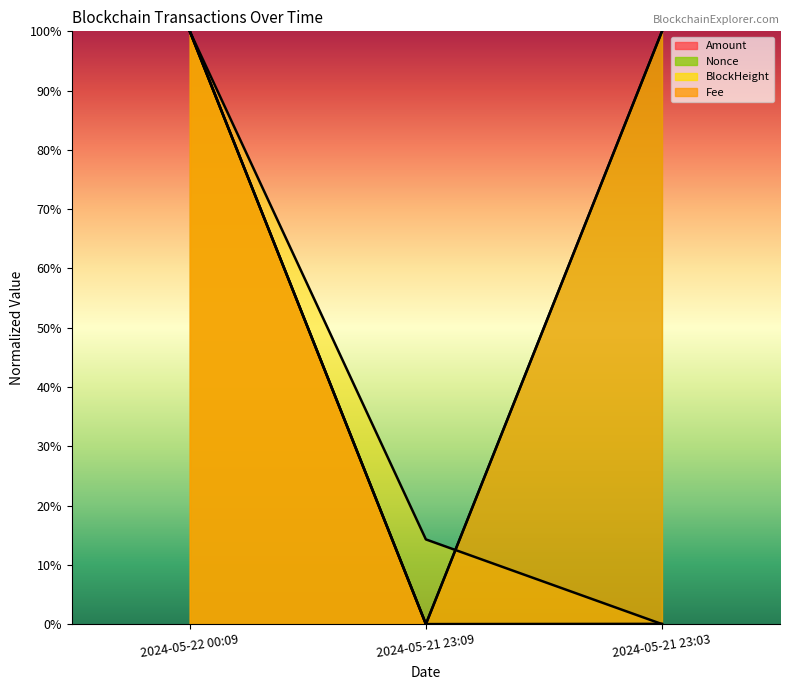

What is the sum of all Amount values?

100.0